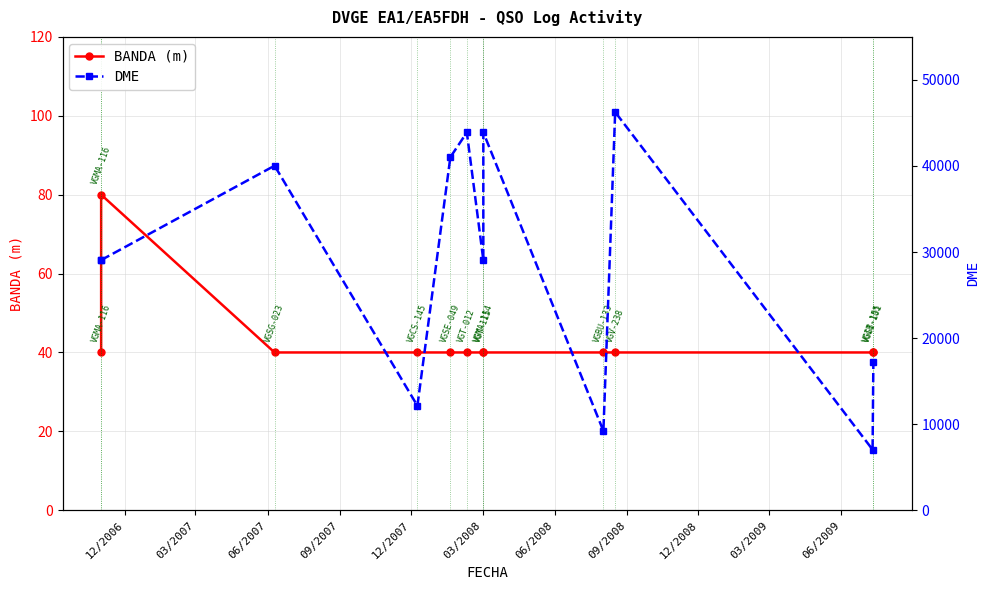

Which series has the largest range (max minus min)?

DME